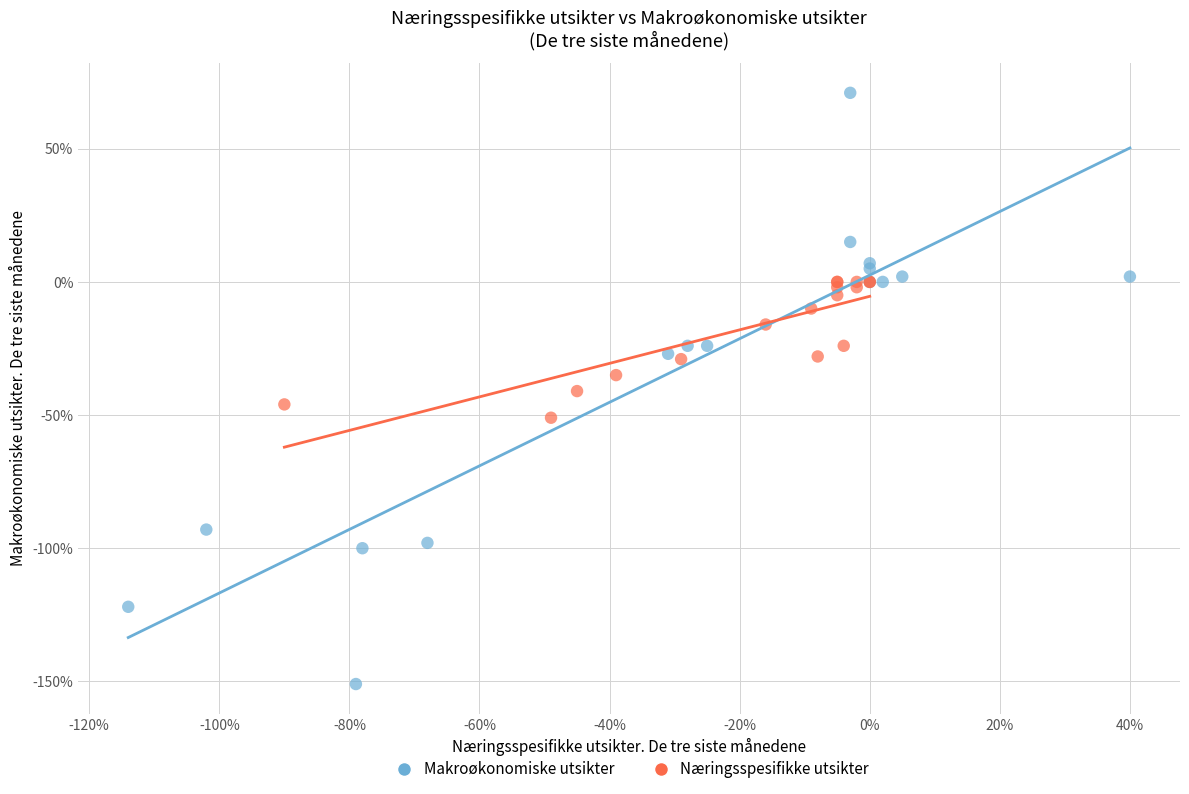

What are all the series names shown in the legend?

Makroøkonomiske utsikter, Næringsspesifikke utsikter